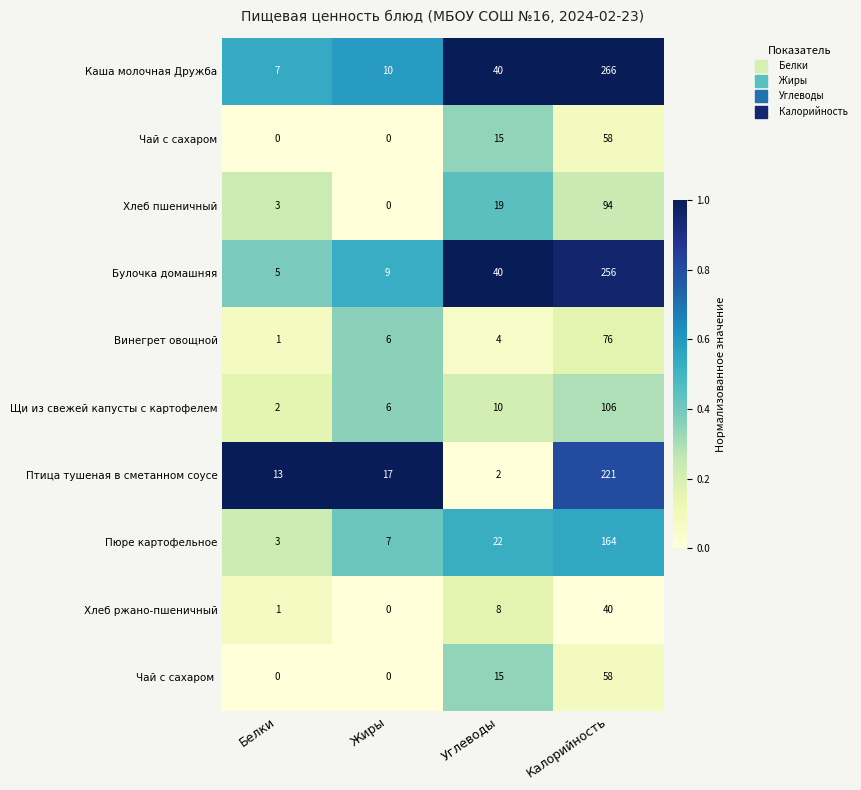

What is the sum of all Хлеб пшеничный values?

116